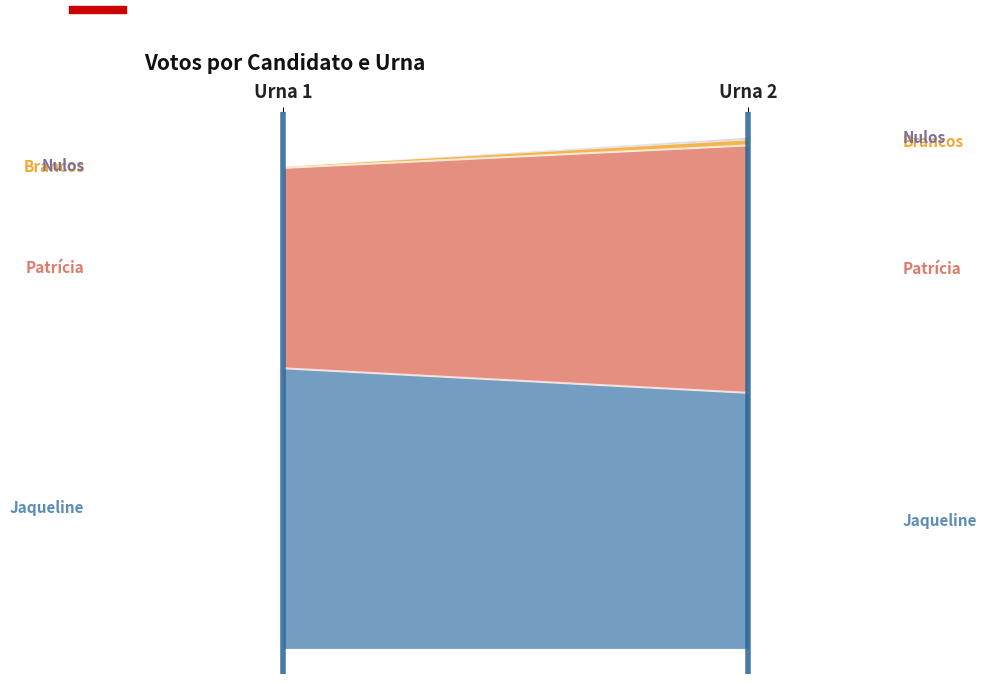

Reading left to right, extract all data points from this chart.

Jaqueline: 137	125
Patrícia: 98	121
Brancos: 1	3
Nulos: 0	1